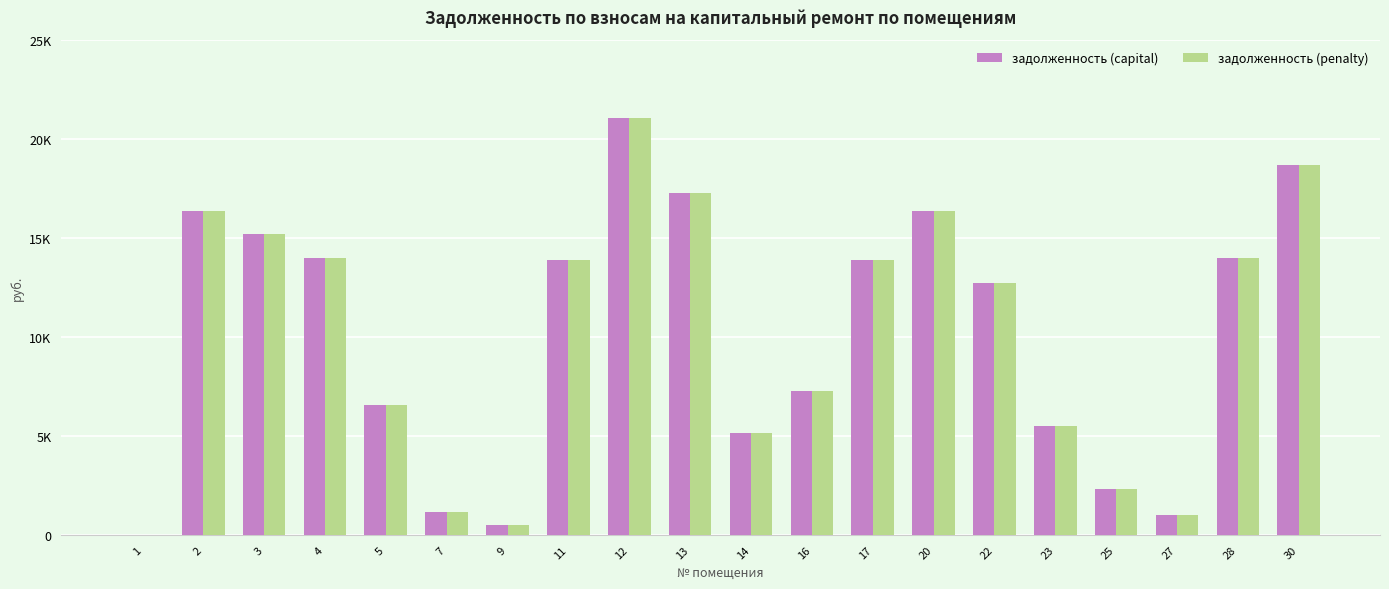

What is the maximum value shown in the chart?

21090.2